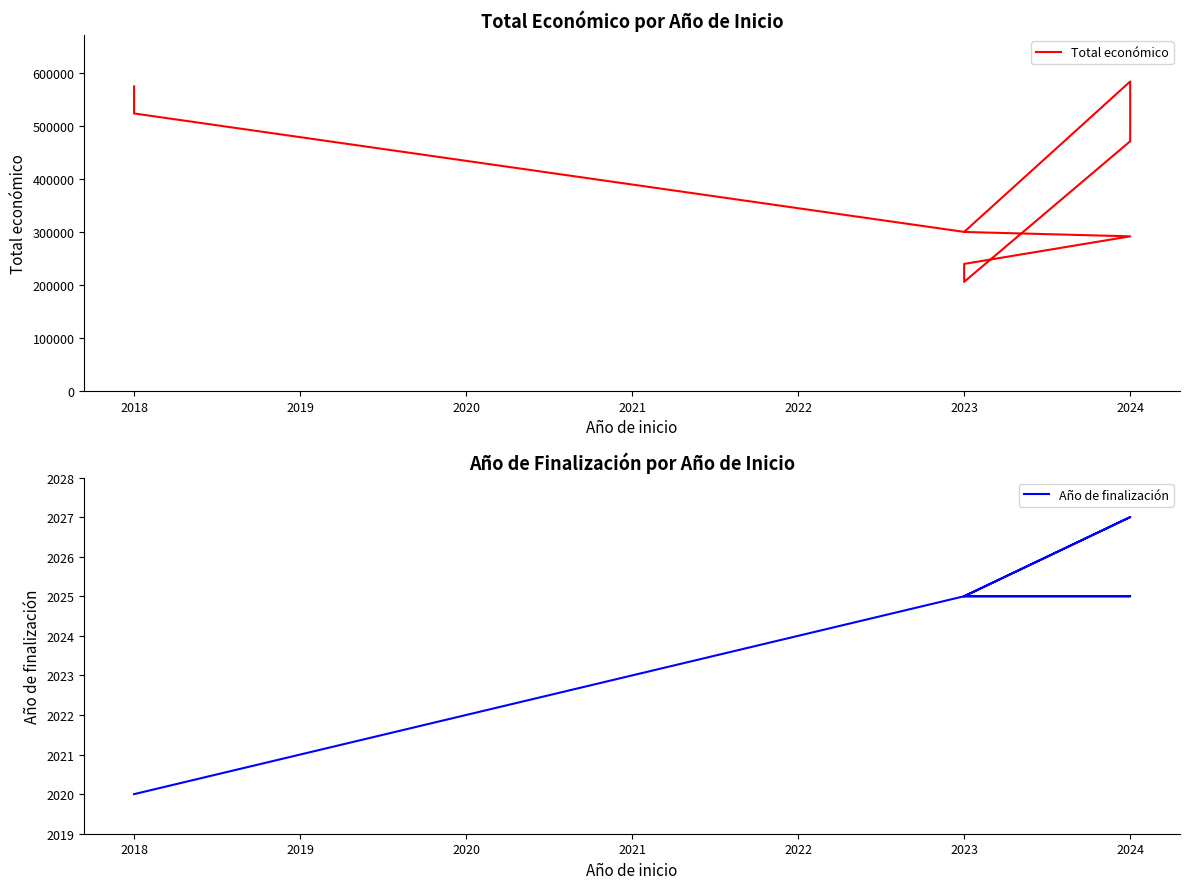

Between 2024 and 2018, which is larger?

2018